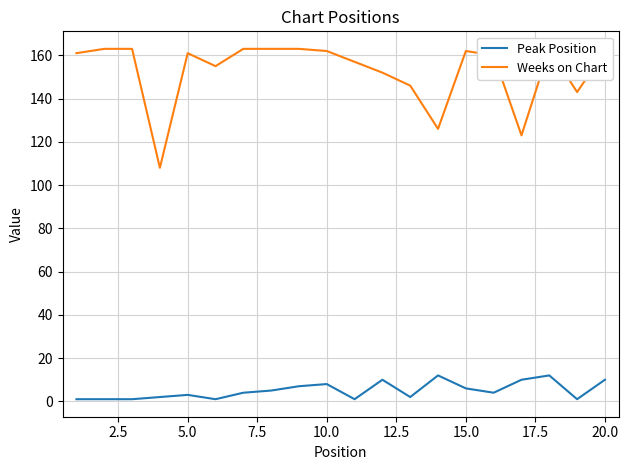

What is the highest value of the Peak Position series?

12